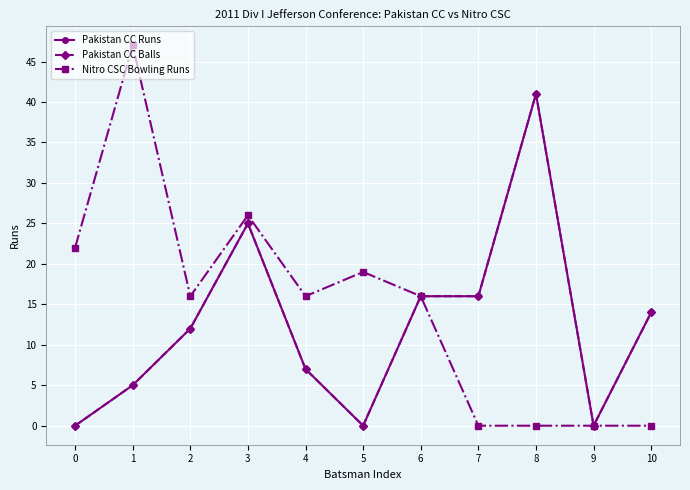

Does the chart have visible grid lines?

Yes